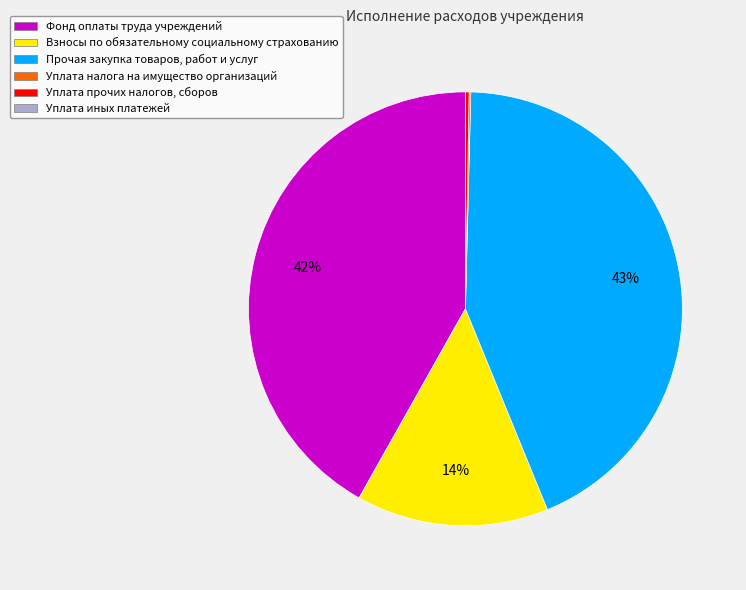

Does Фонд оплаты труда учреждений account for over 50% of the chart?

No